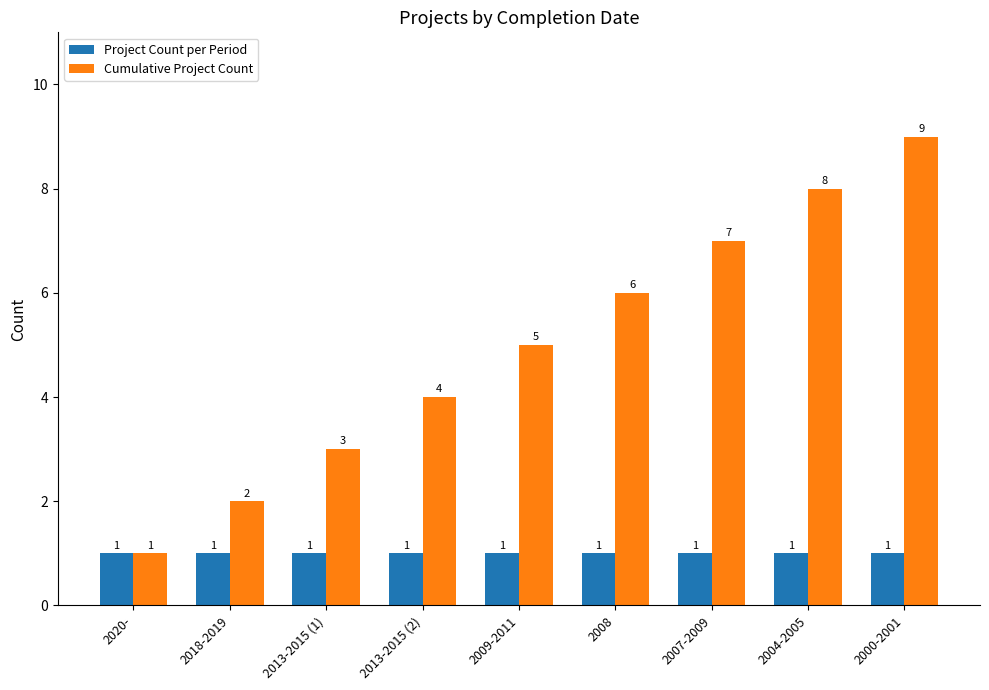

How many bars are there in each group?

2